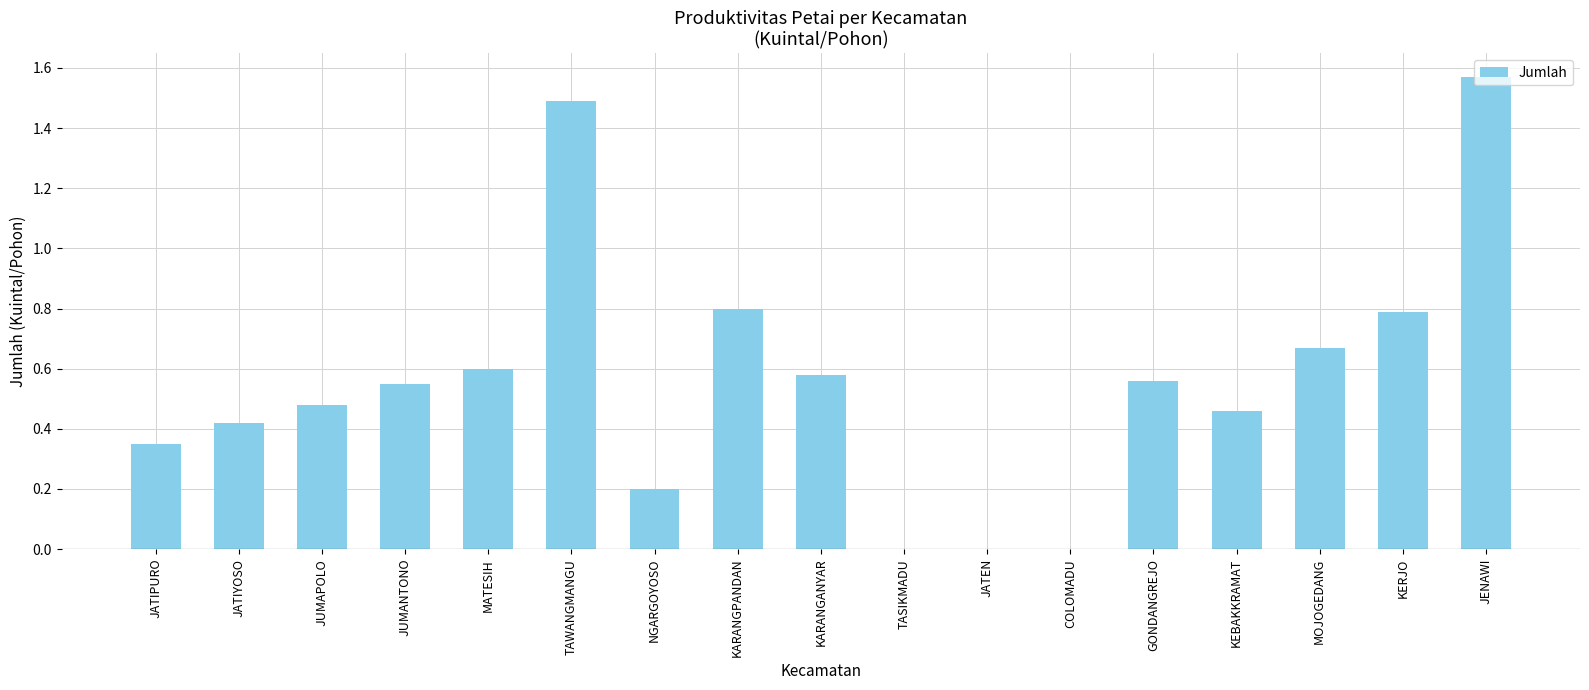

How many distinct data groups are displayed?

1